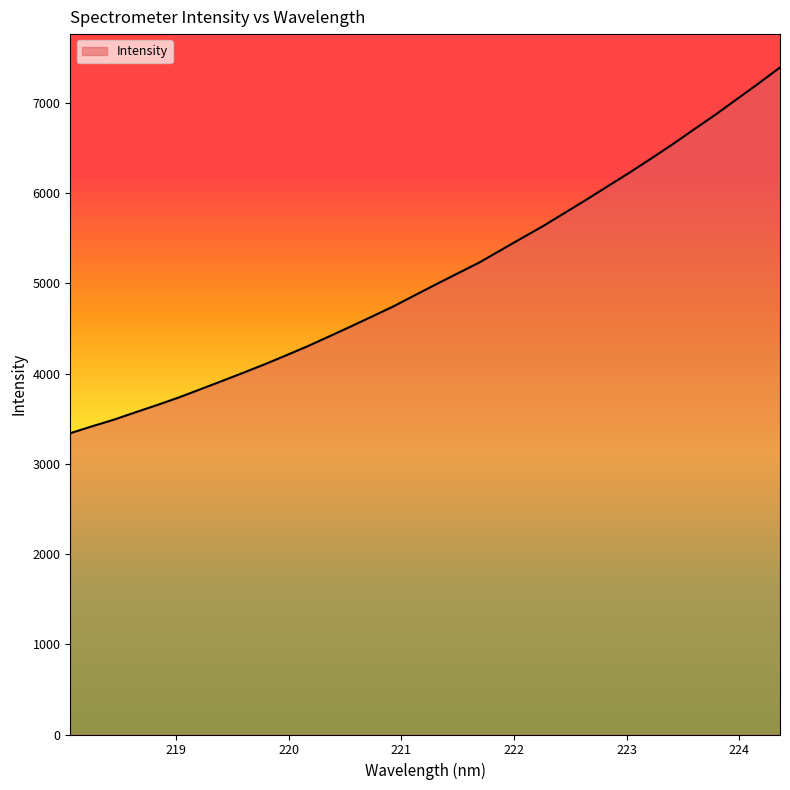

Does the chart have visible grid lines?

No